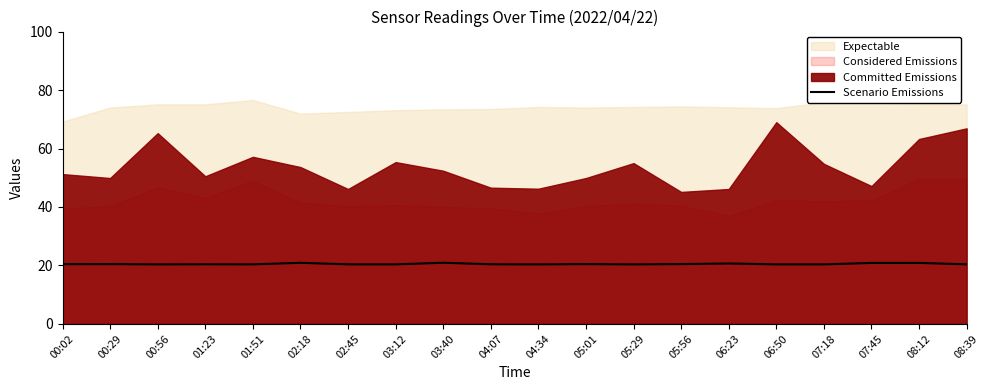

The chart shows a value of 20.4 at 04:34. True or false?

True